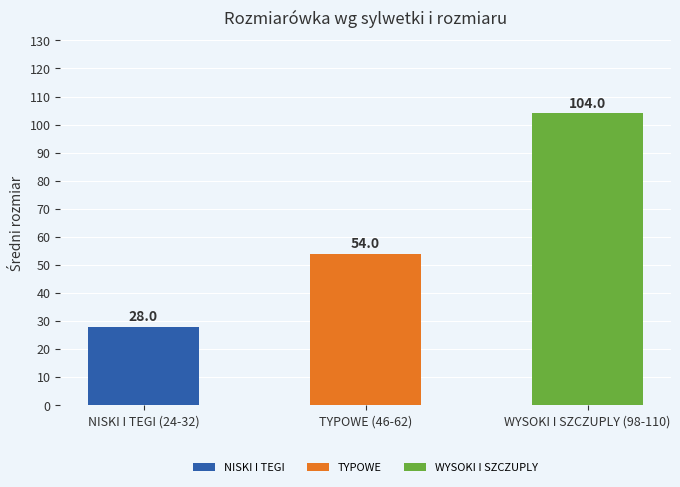

The value at NISKI I TEGI (24-32) is 19. True or false?

False